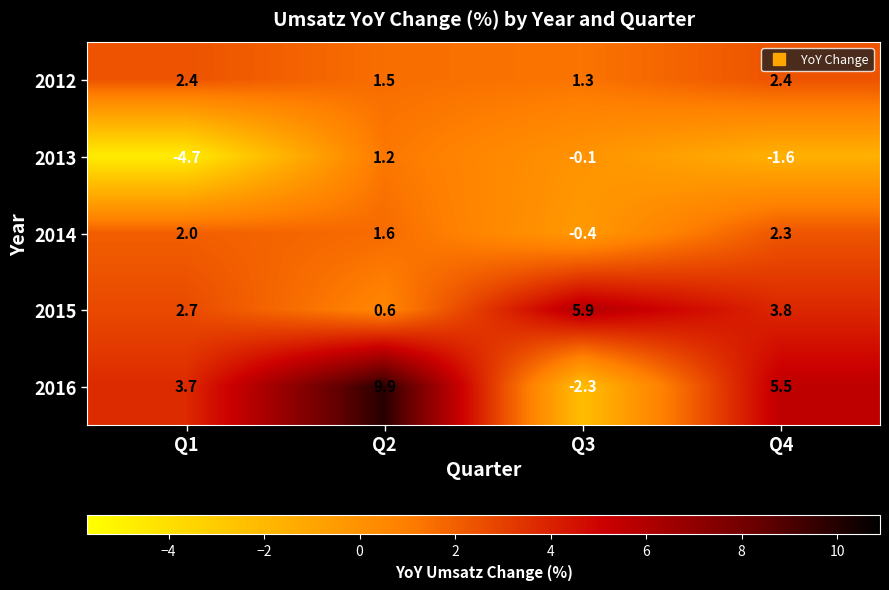

What is the sum of all 2015 values?

13.0